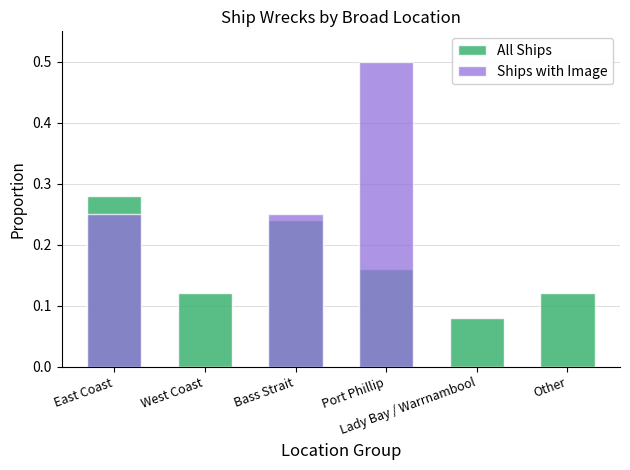

How many values in the Ships with Image series exceed 0?

3